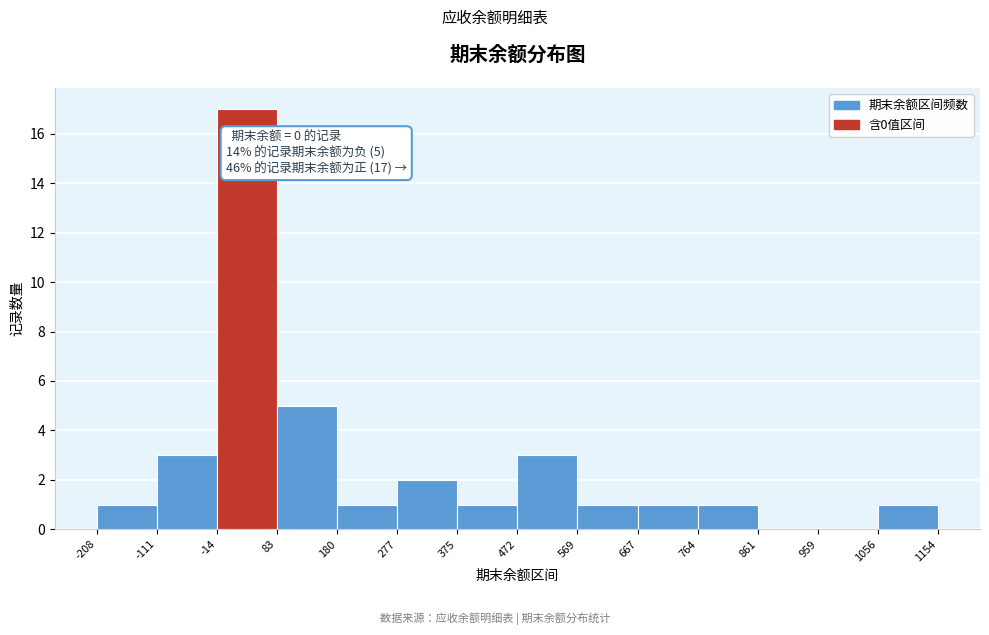

Over which range of the x-axis is the bar tallest?

-14 to 83